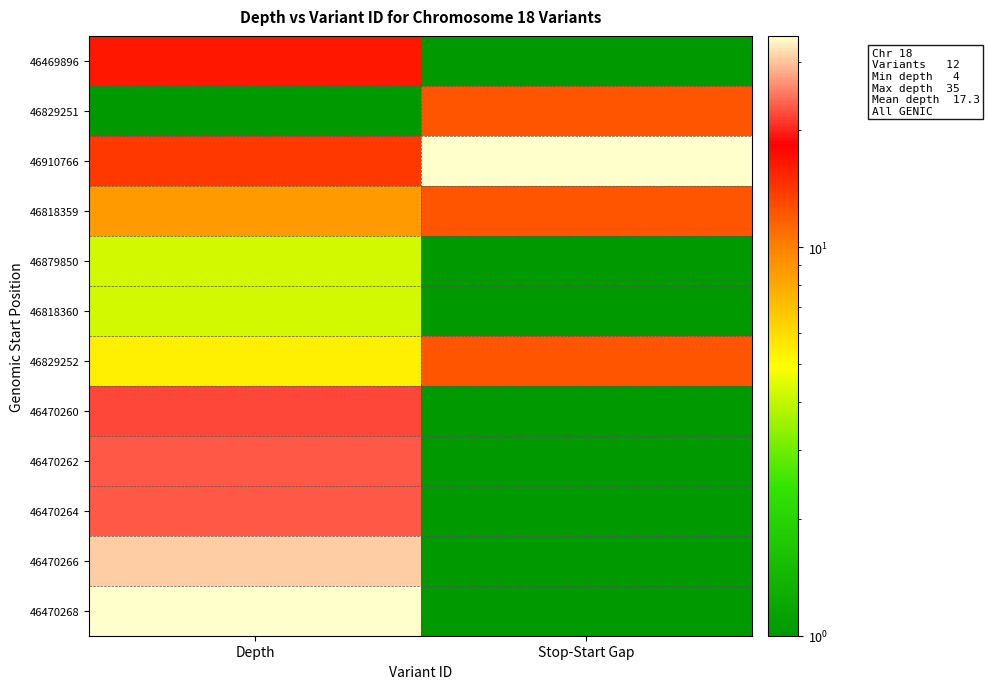

Count the number of categories in the chart.

2